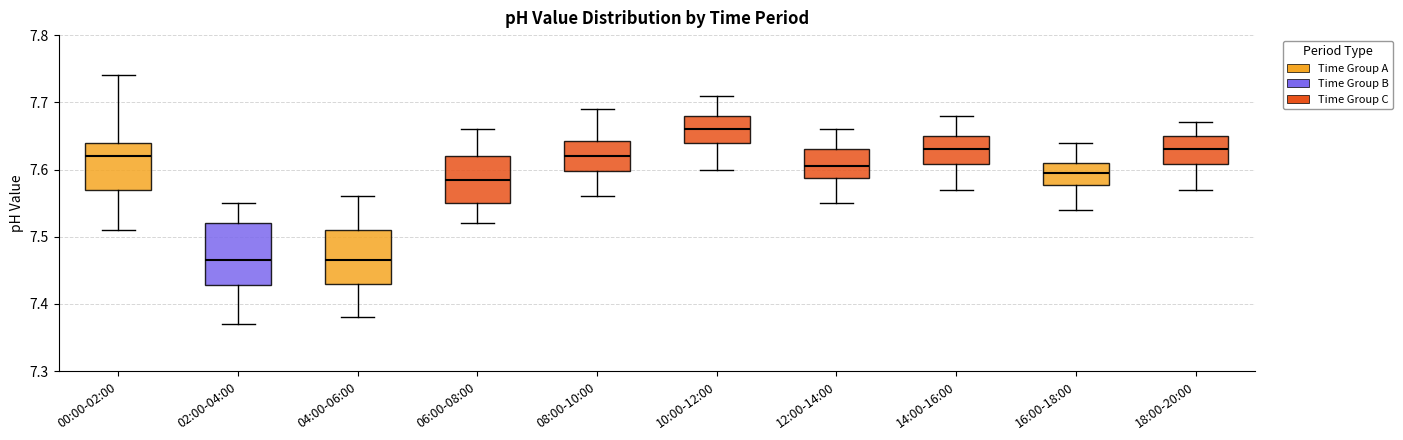

Where does the median line of the box for 08:00-10:00 sit on the y-axis? The values are not printed on the chart, so give them approximately, as read against the axis.

7.62